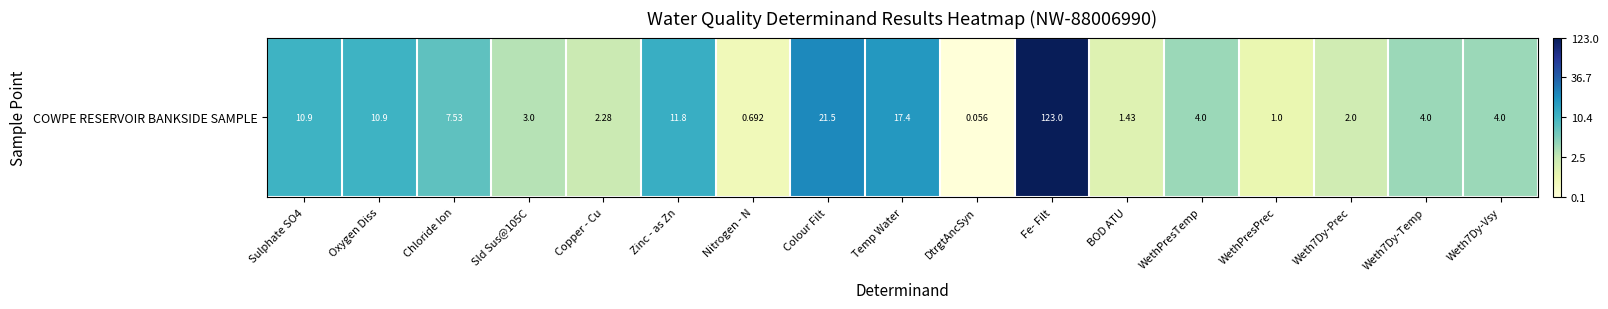

How many values are below 1?

4